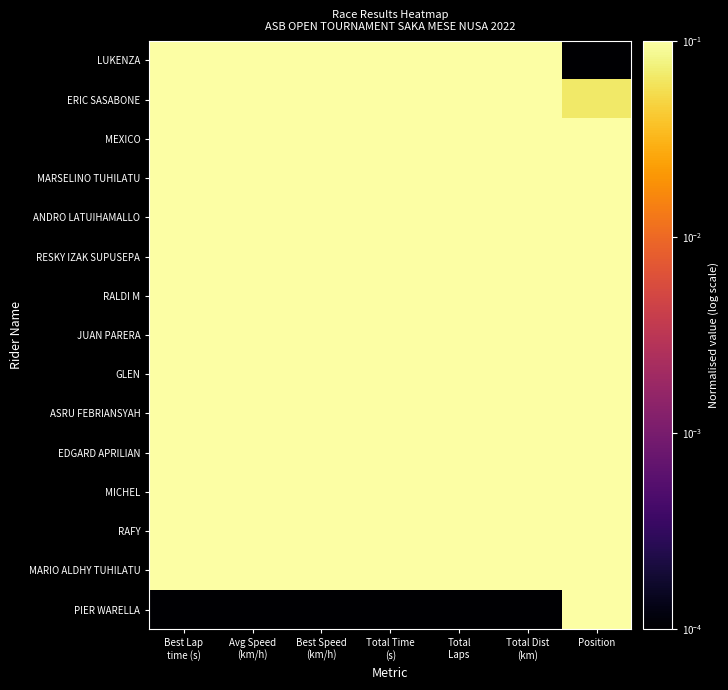

What is the total value across all series at Total
Laps?

11.8